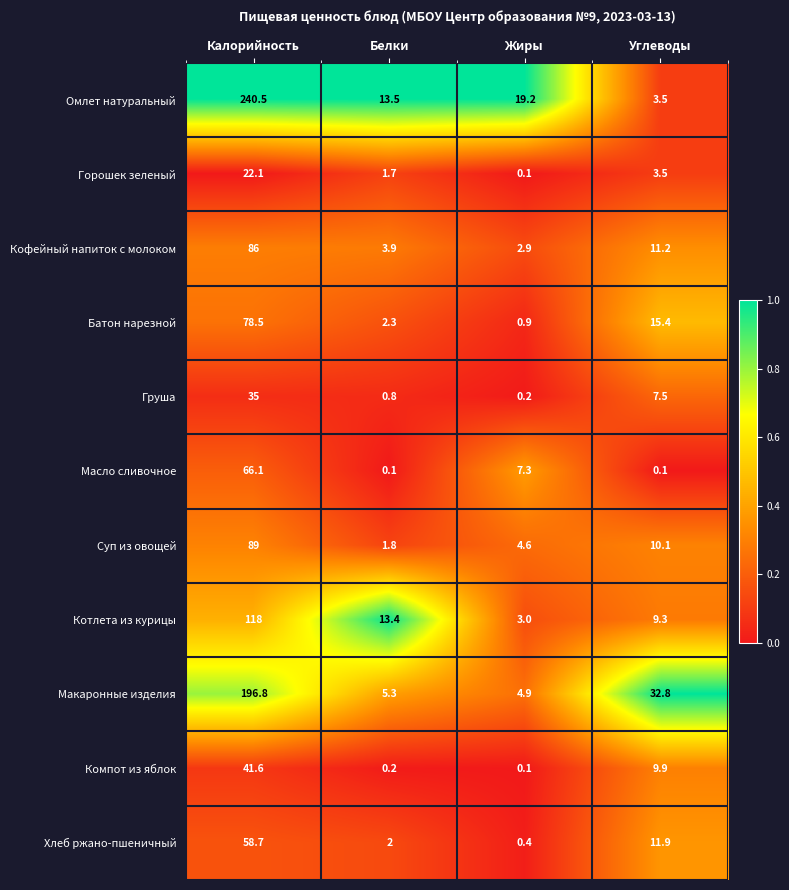

At which category is the sum across all series the highest?

Калорийность